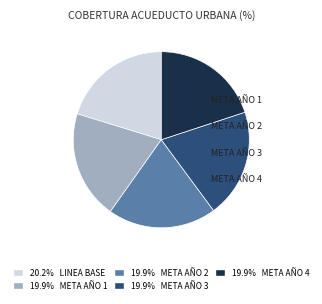

Is there any slice that represents more than half of the pie?

No